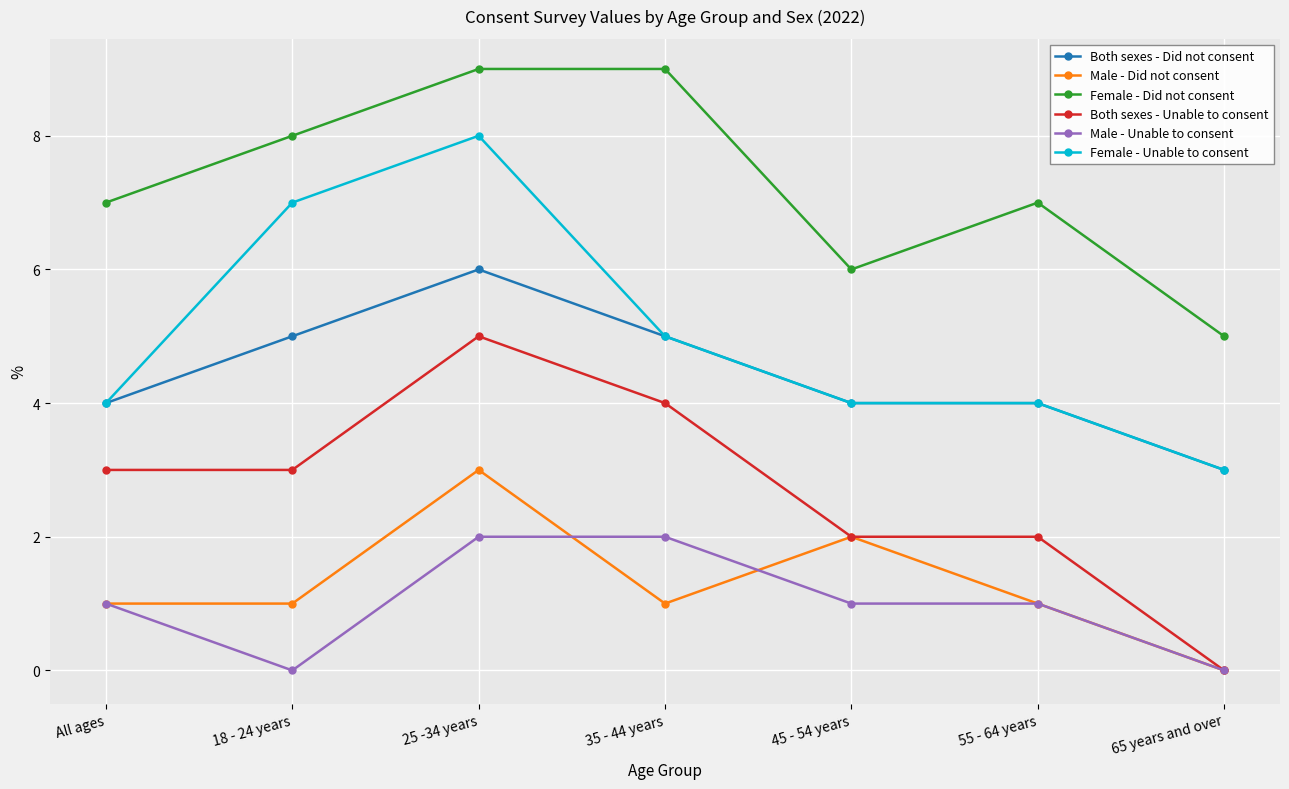

What is the label of the 1st point from the right?

65 years and over